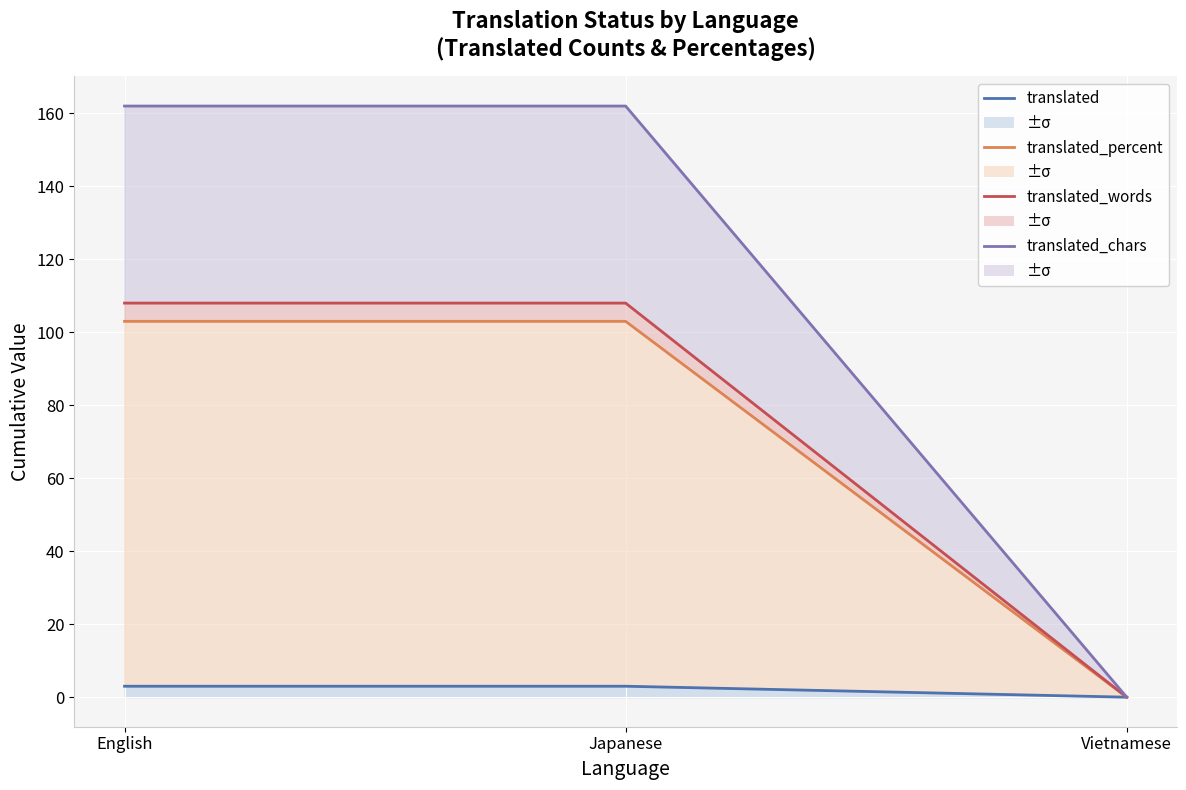

Which series has the largest range (max minus min)?

translated_chars